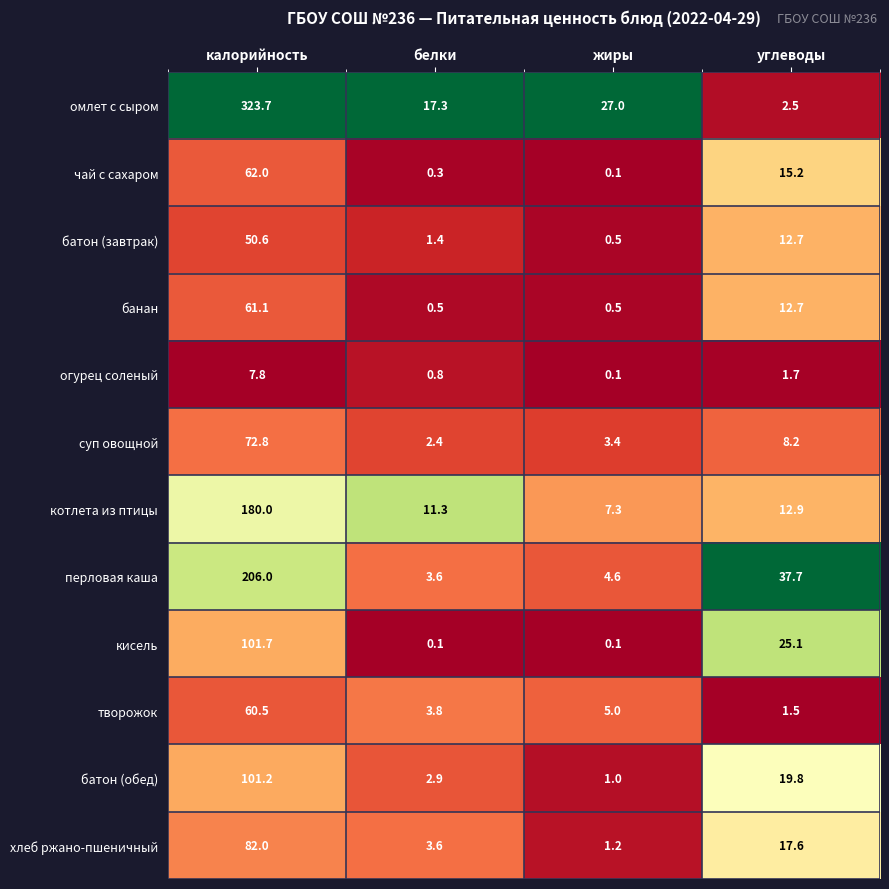

Which series has the widest spread of values?

омлет с сыром